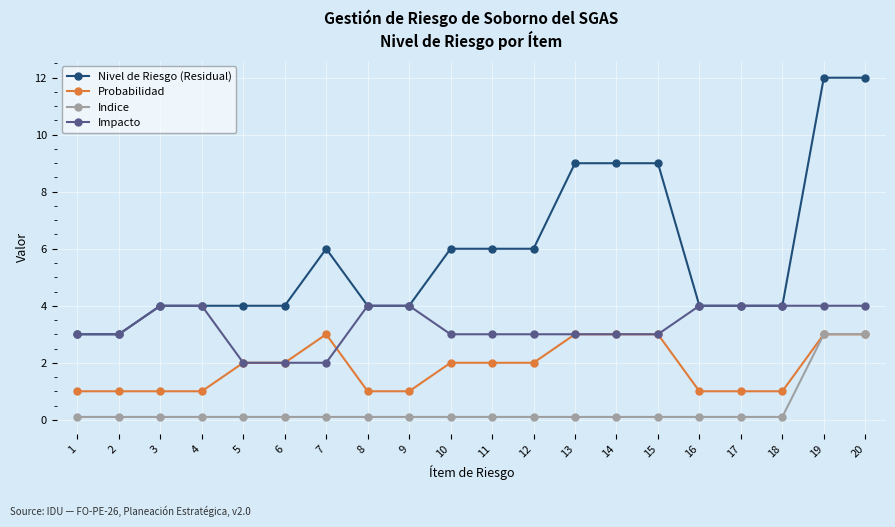

True or false: Indice and Impacto cross at least once.

False